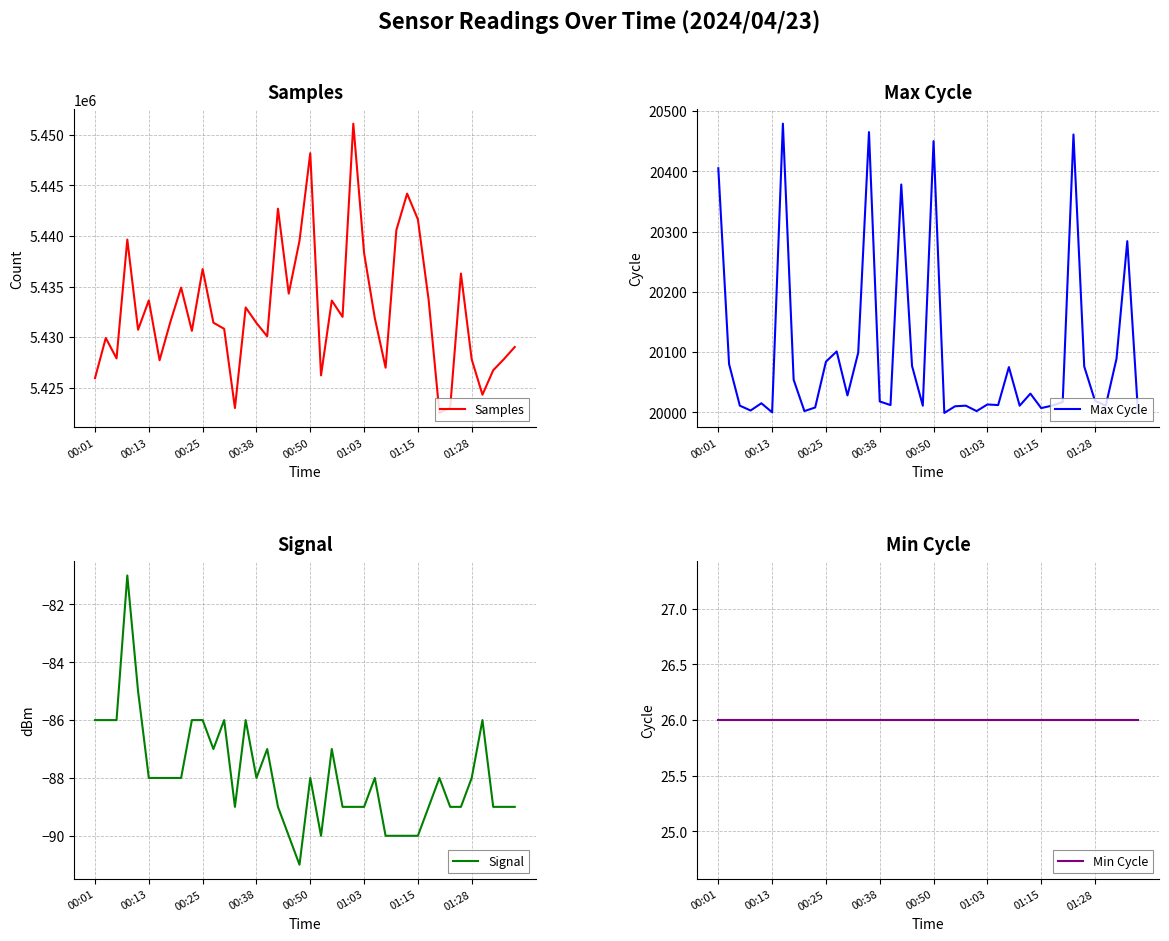

How many interior local valleys does the Max Cycle series have?

12